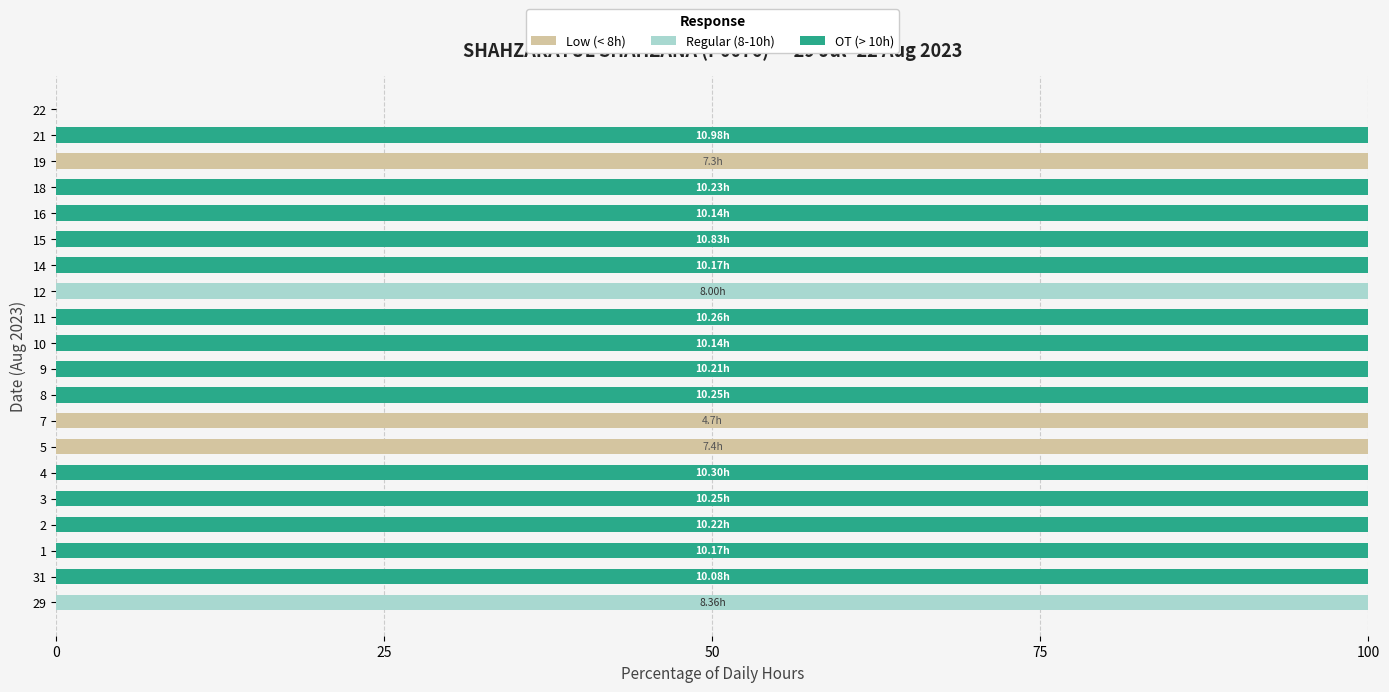

What is the total value across all series at 11?

100